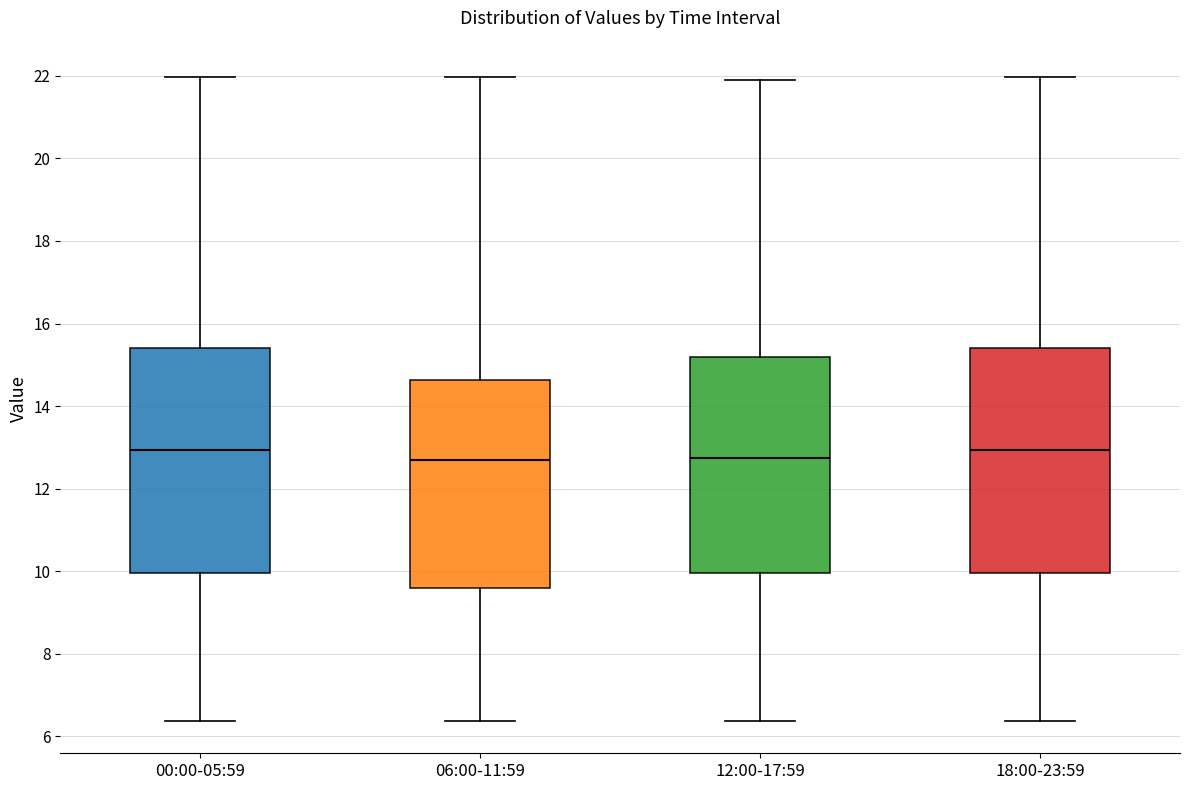

Reading left to right, transcribe this box plot: for each box, give where its median line is, the range the box spans, and where its two whiskers end, as read against the y-axis. The values are not printed on the chart, so give them approximately, as read against the axis.

00:00-05:59: median 13.0, box 10.0 to 15.4, whiskers 6.4 to 22.0
06:00-11:59: median 12.8, box 9.6 to 14.6, whiskers 6.4 to 22.0
12:00-17:59: median 12.8, box 10.0 to 15.2, whiskers 6.4 to 22.0
18:00-23:59: median 13.0, box 10.0 to 15.4, whiskers 6.4 to 22.0